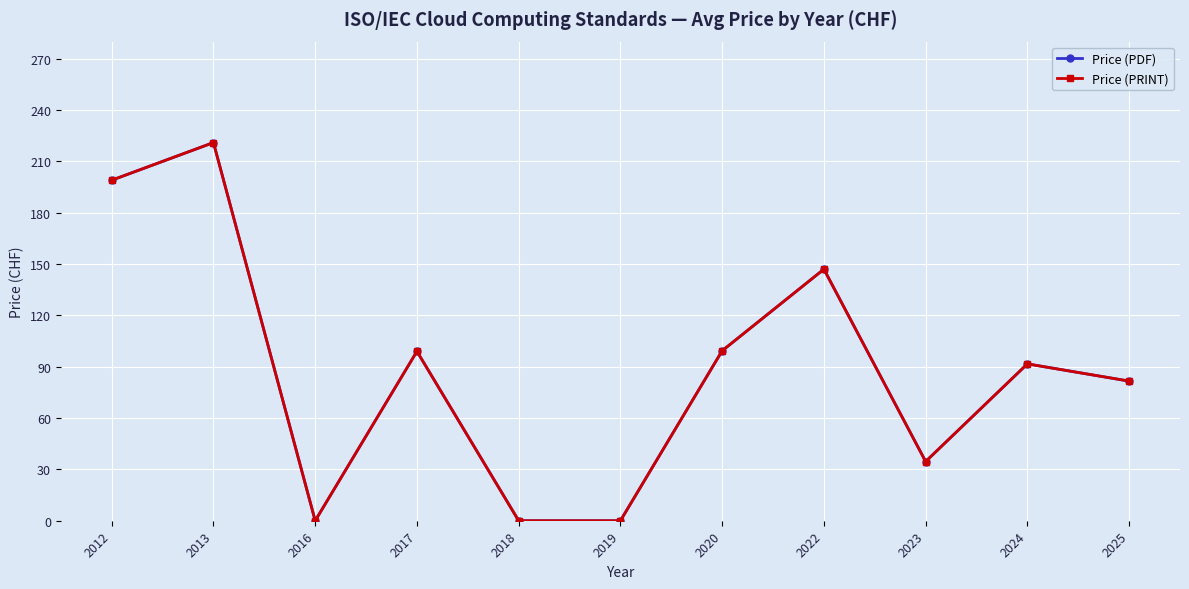

True or false: Price (PDF) and Price (PRINT) cross at least once.

False